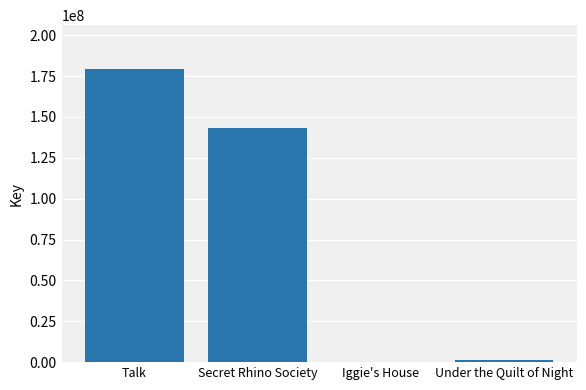

Are the bars grouped side by side (vs. stacked)?

No